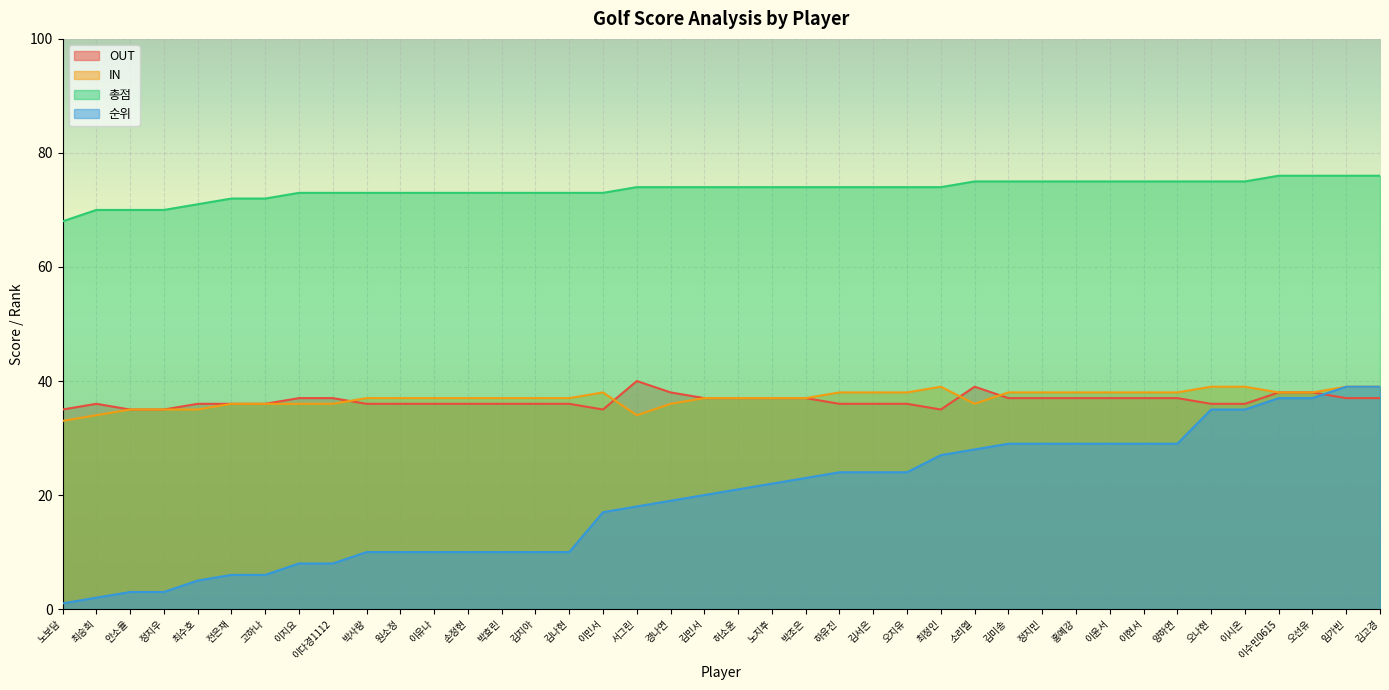

Rank the series at 박효린 from lowest to highest value.

순위, OUT, IN, 총점